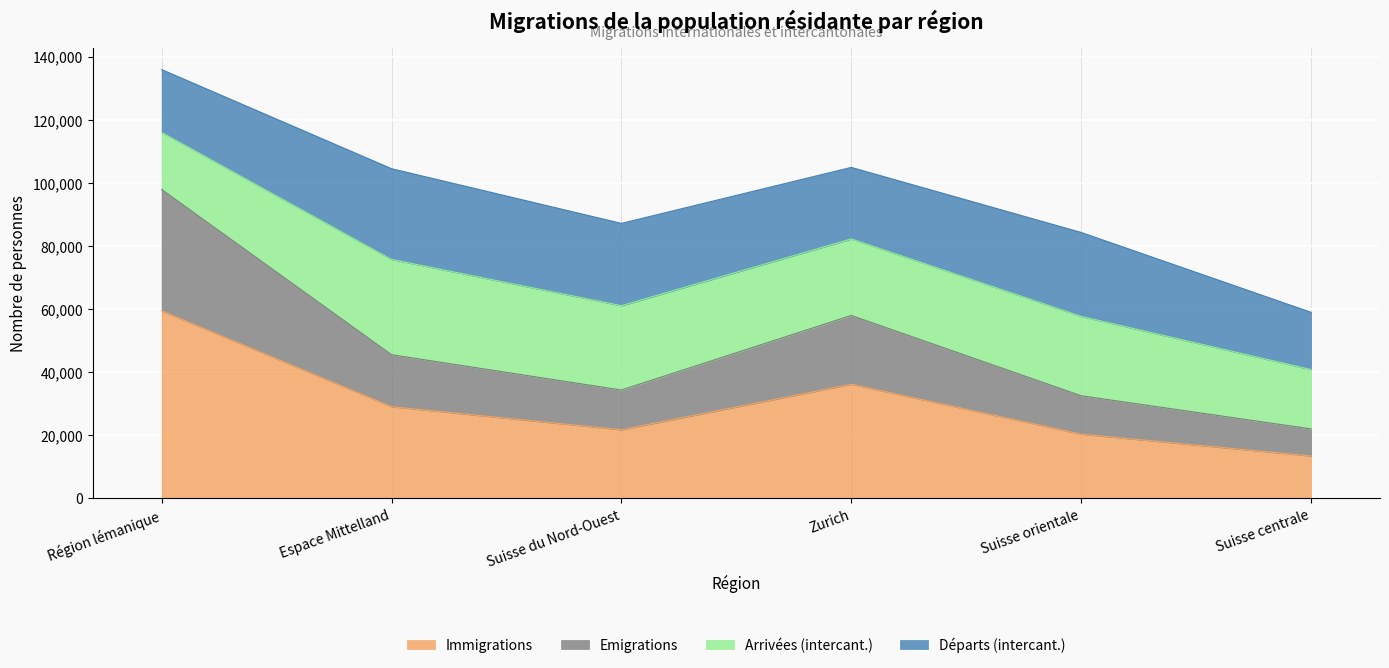

True or false: Immigrations has a value of 13437 at Suisse centrale.

True